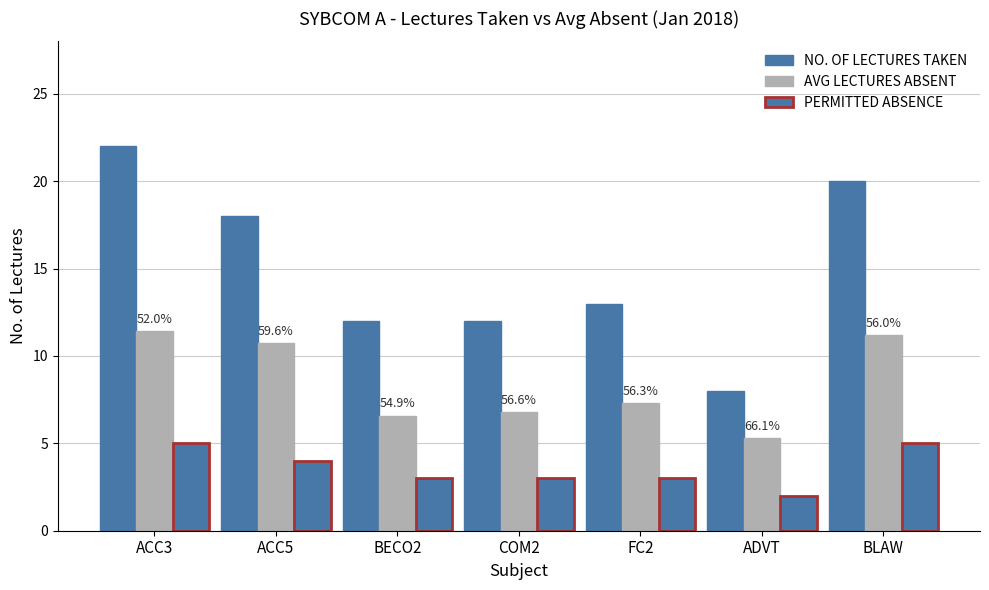

Are the bars horizontal?

No